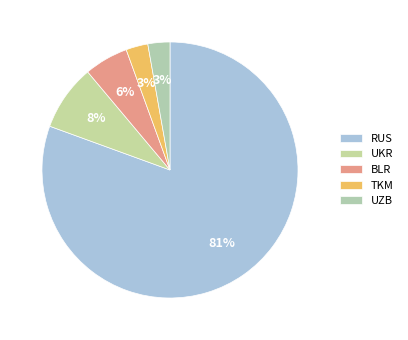

Which slice represents more than half of the pie?

RUS